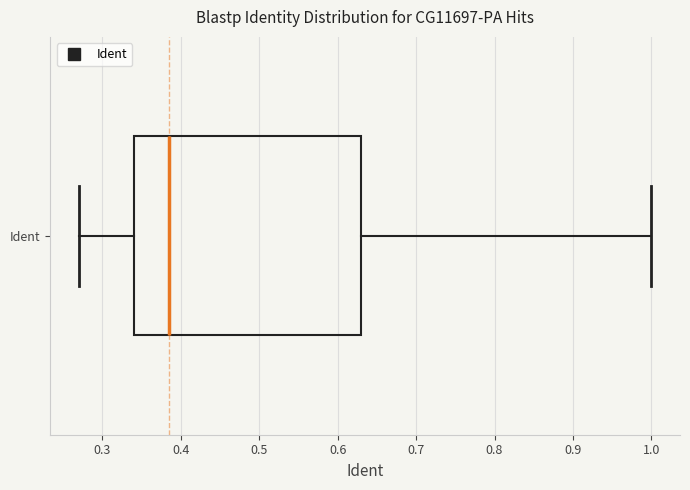

Read this box plot against the x-axis: the position of the median line, the range covered by the box, and the ends of both whiskers. The values are not printed on the chart, so give them approximately, as read against the axis.

median 0.39, box 0.34 to 0.63, whiskers 0.27 to 1.00